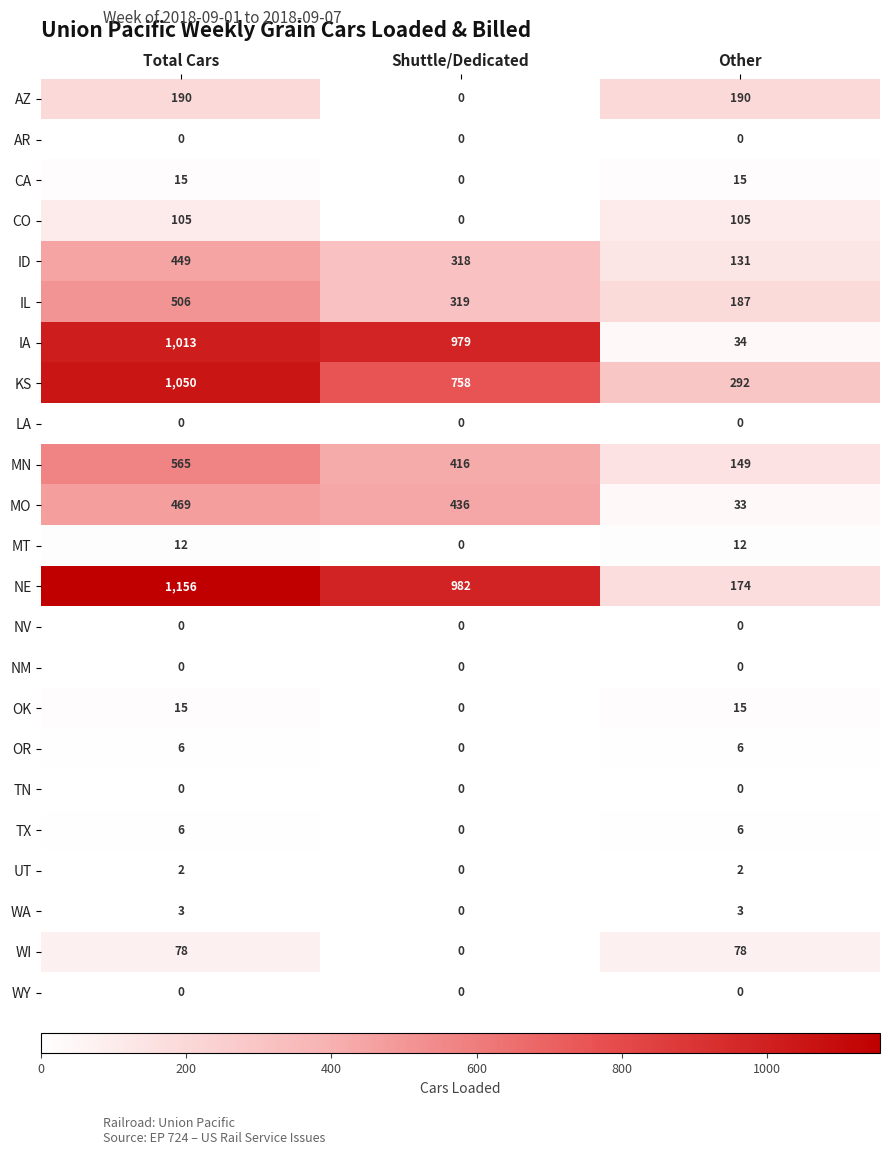

Which series has the widest spread of values?

NE